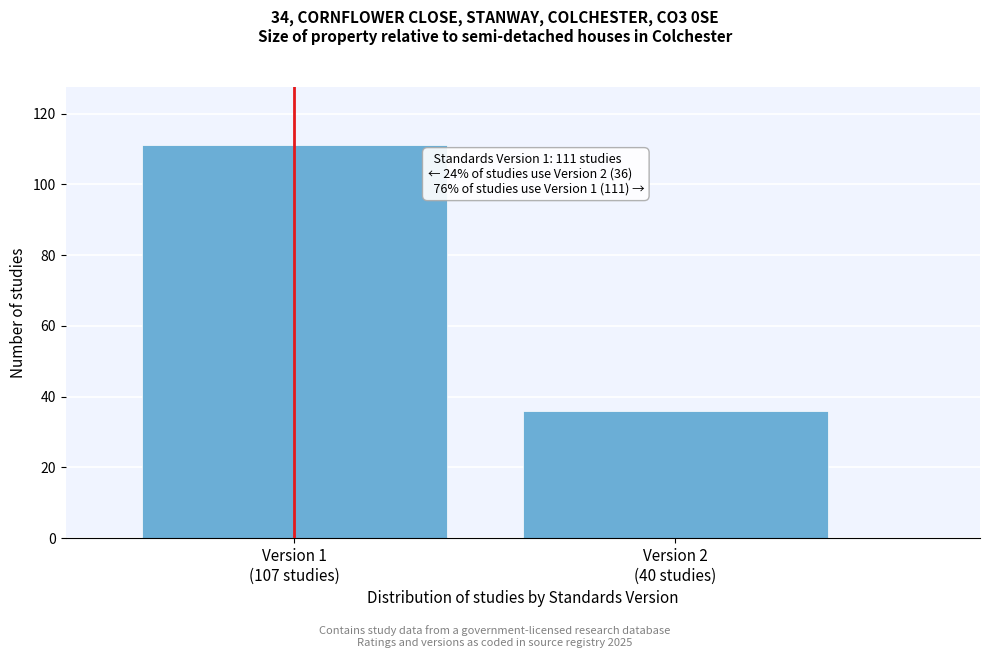

Reading right to left, what are all the values shown in this chart?

36	111